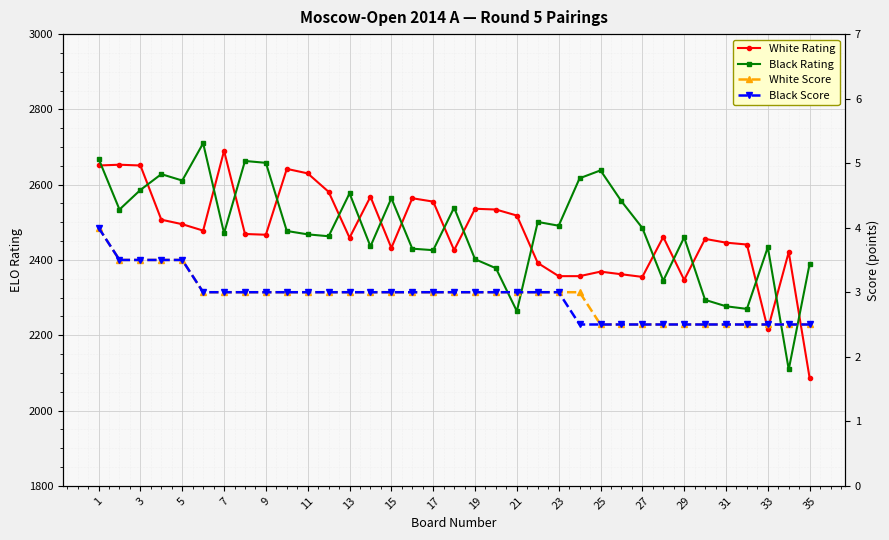

Rank the series by their maximum value, from highest to lowest.

Black Rating, White Rating, White Score, Black Score